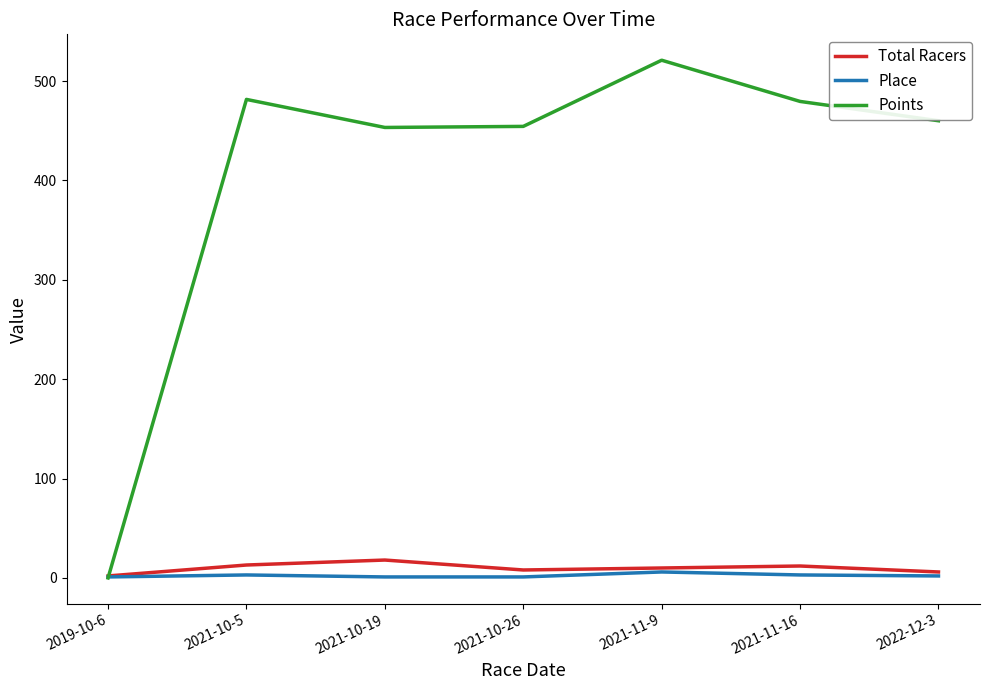

What is the maximum value shown in the chart?

521.0